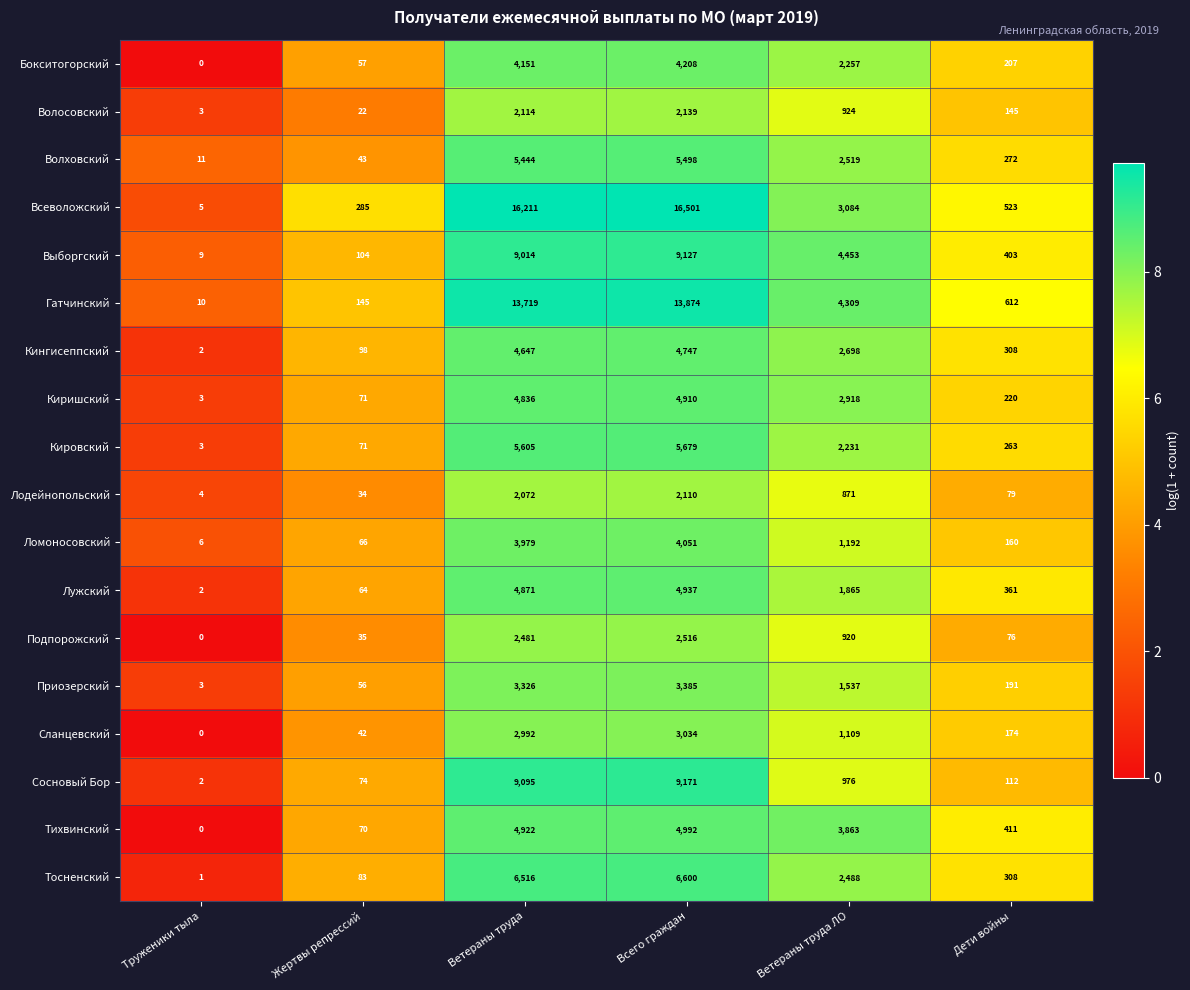

Where is Сосновый Бор nearest to the value 4586?

Ветераны труда ЛО